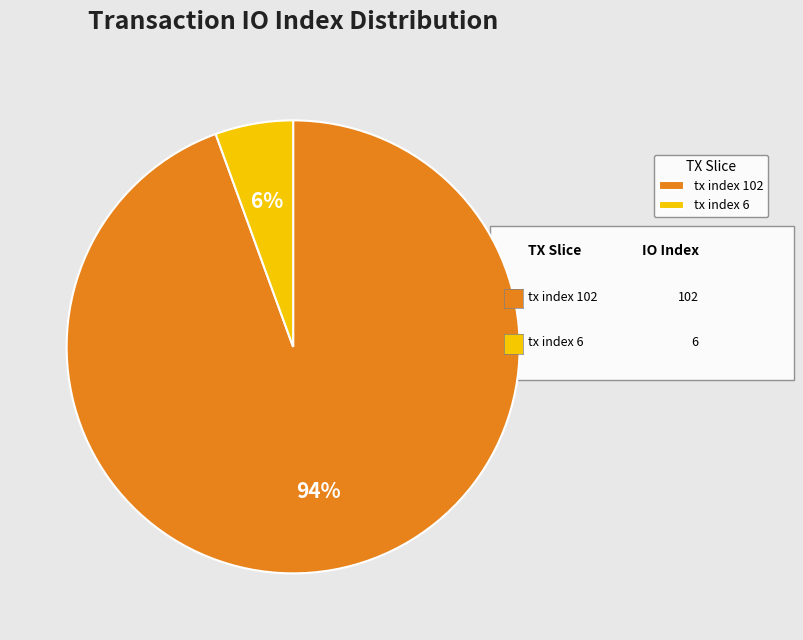

How many segments does this pie chart have?

2